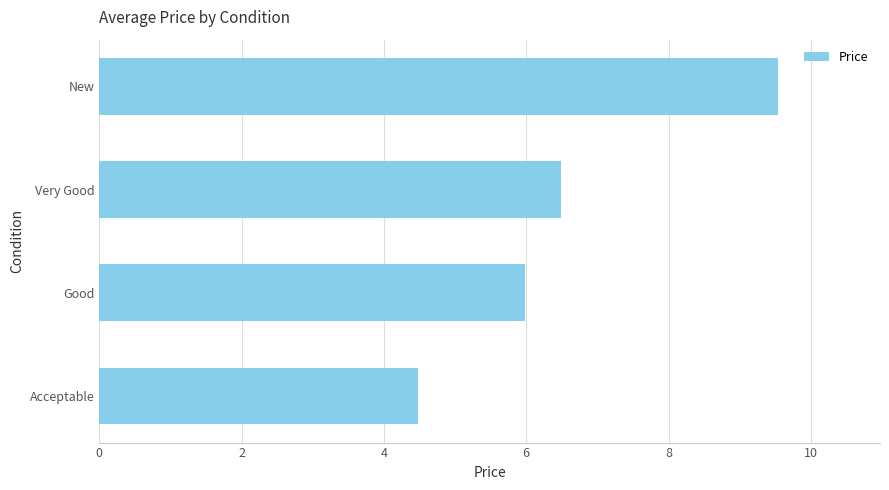

What is the average value?

6.6